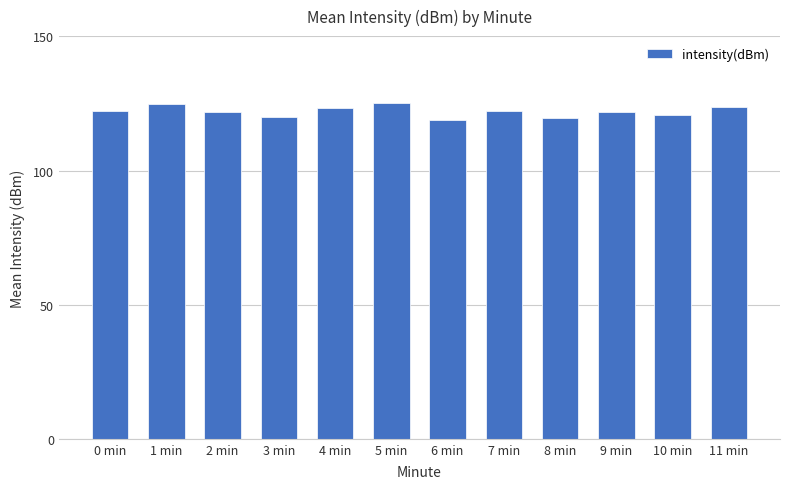

What is the change in value from 1 min to 5 min?

+0.3